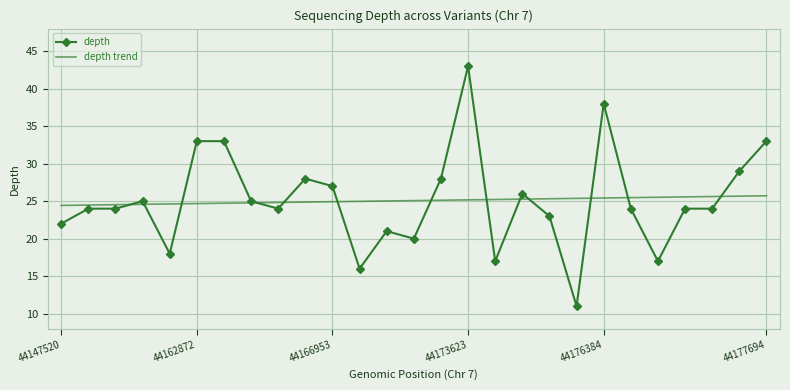

What is the minimum value for depth trend?

24.4